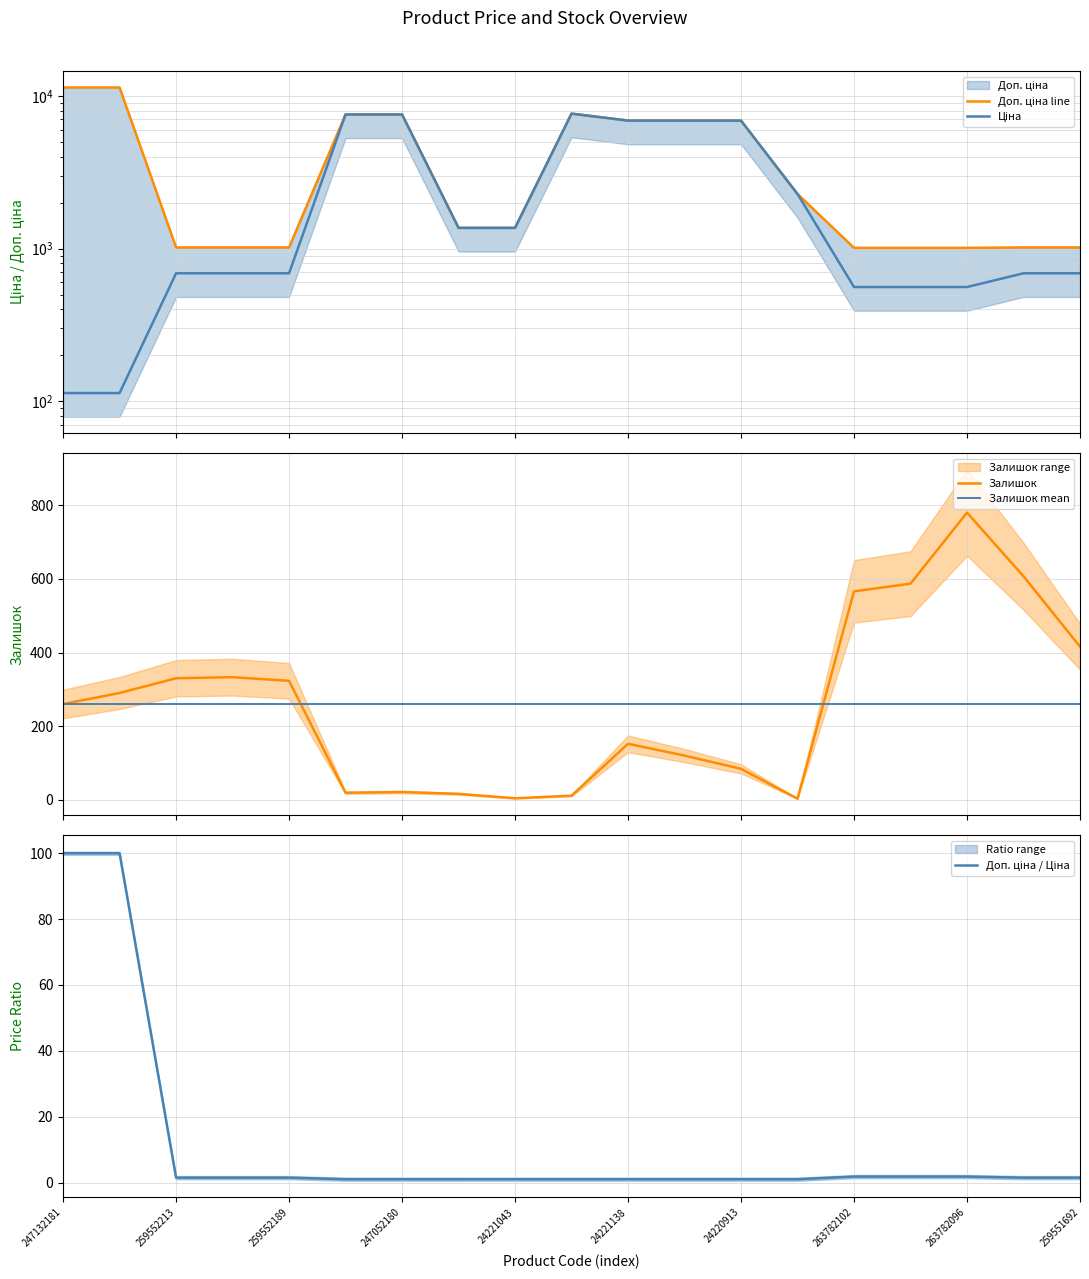

Between which two adjacent categories do Доп. ціна line and Ціна first intersect?

13 and 14